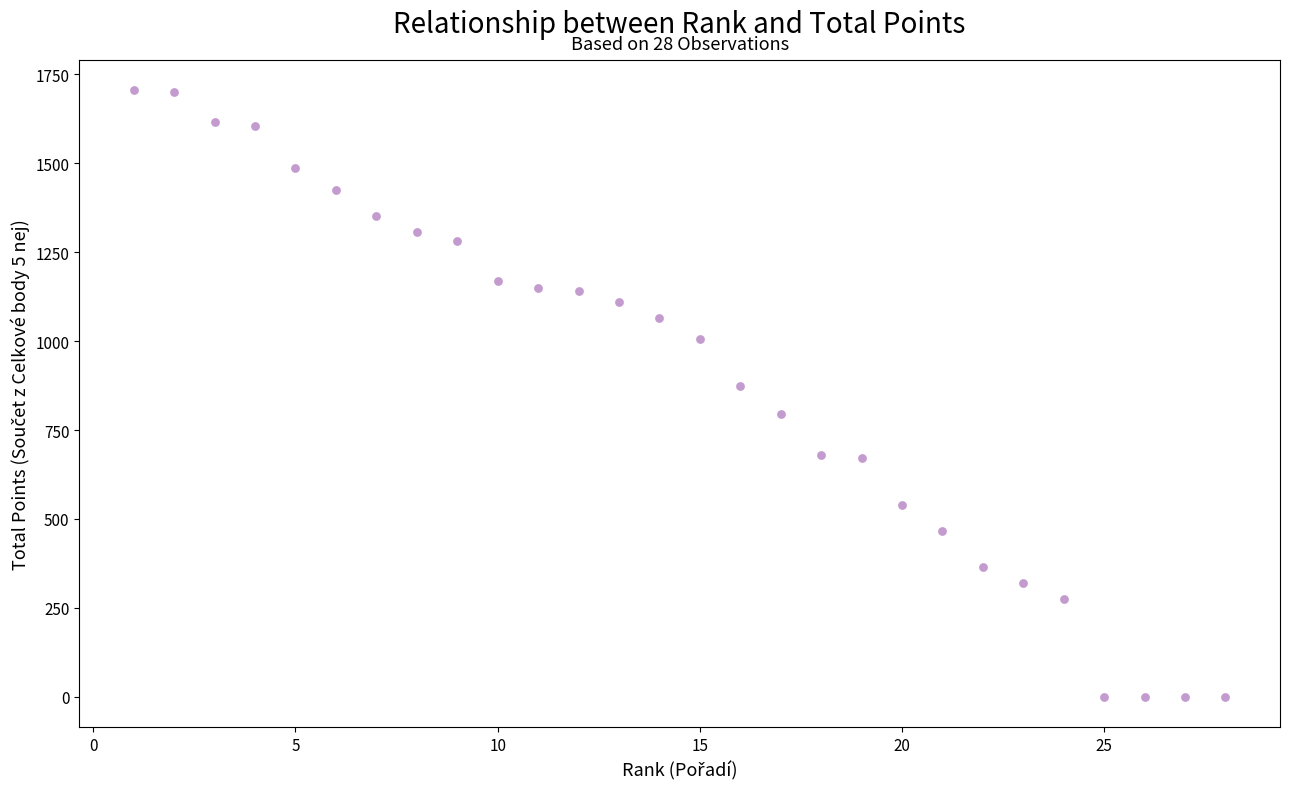

What Y value in the scatter plot is closest to 852?

875